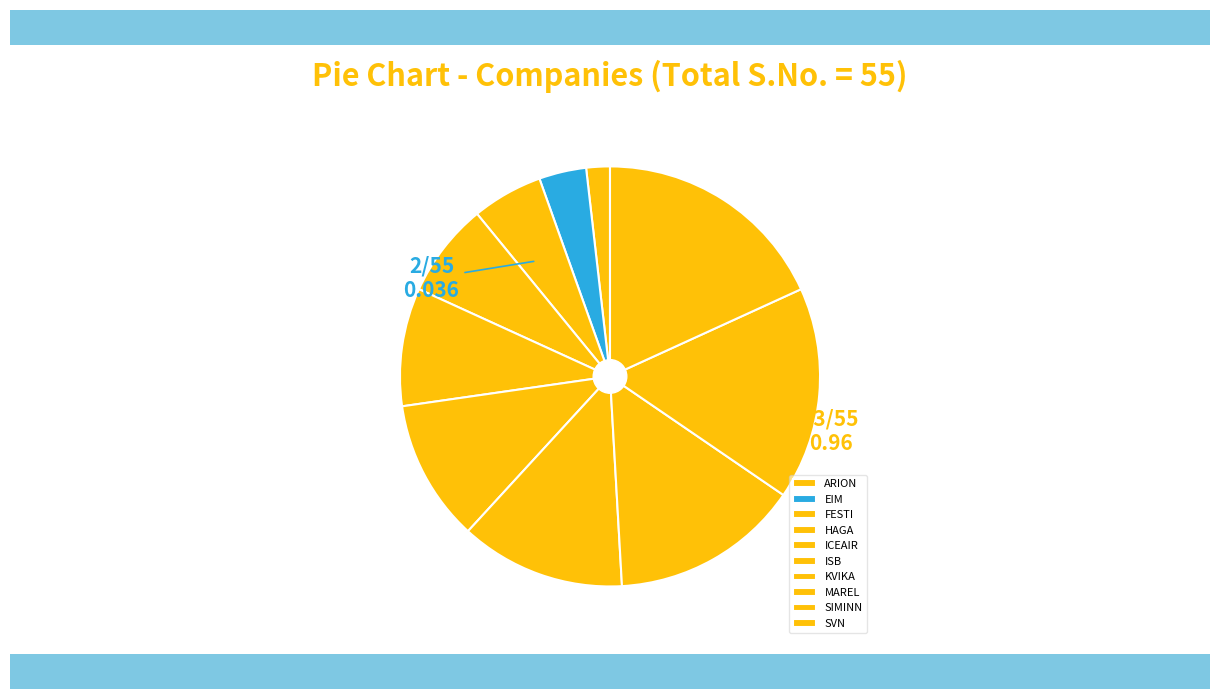

What is the change in value from HAGA to ICEAIR?

+1